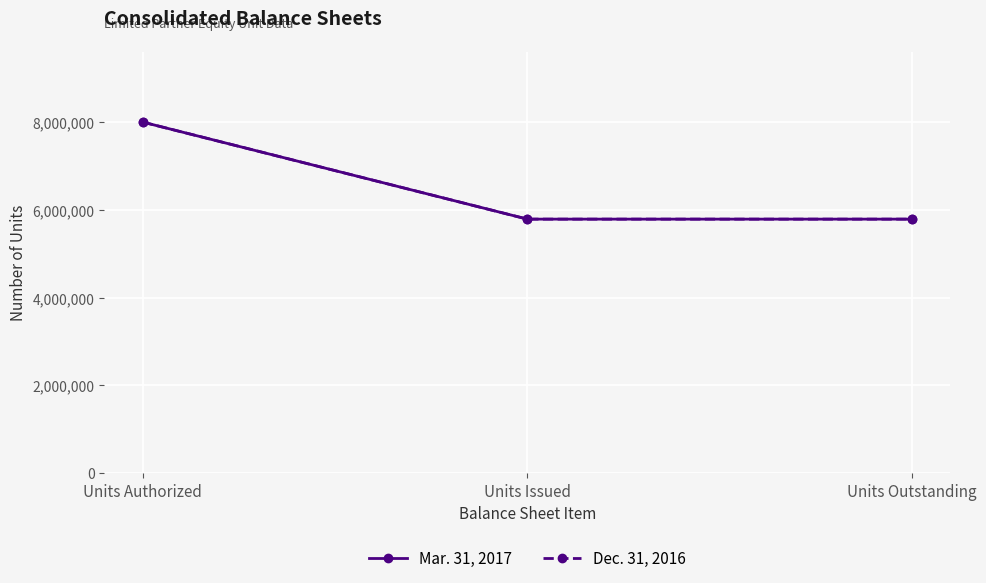

Is this an area chart (filled region under the line)?

No